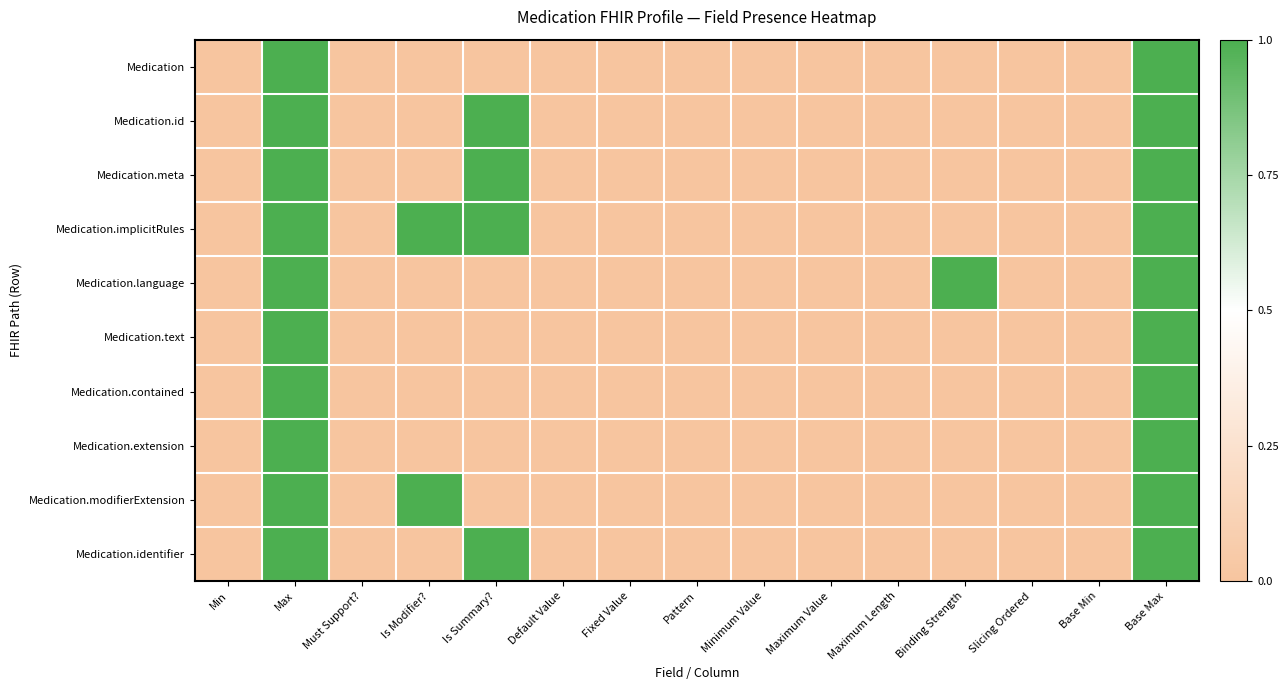

What is the total value across all series at Max?

10